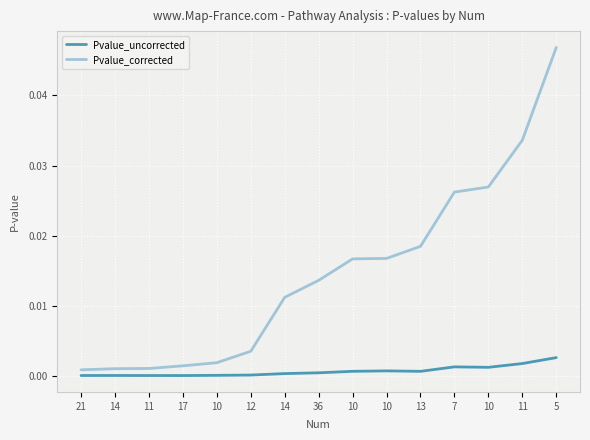

Rank the categories by Pvalue_uncorrected value from highest to lowest.

5, 11, 7, 10, 10, 10, 13, 36, 14, 12, 10, 14, 21, 11, 17